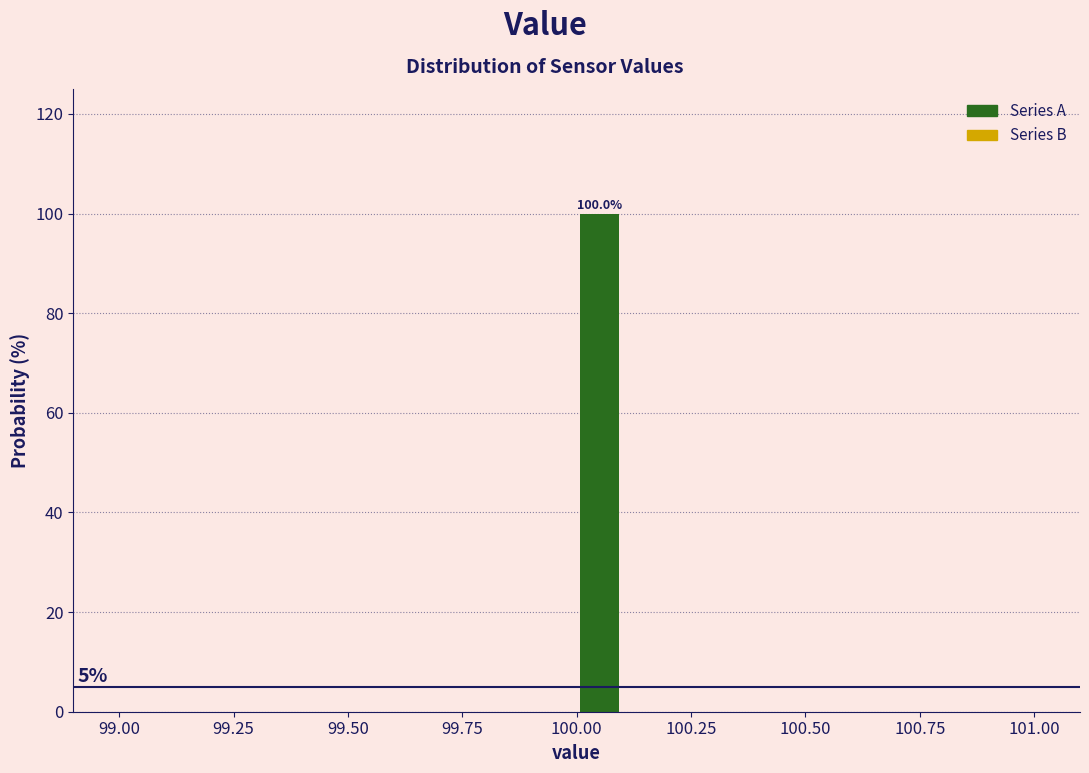

Read against the x-axis, roughly where is the centre of the tallest bar?

100.05